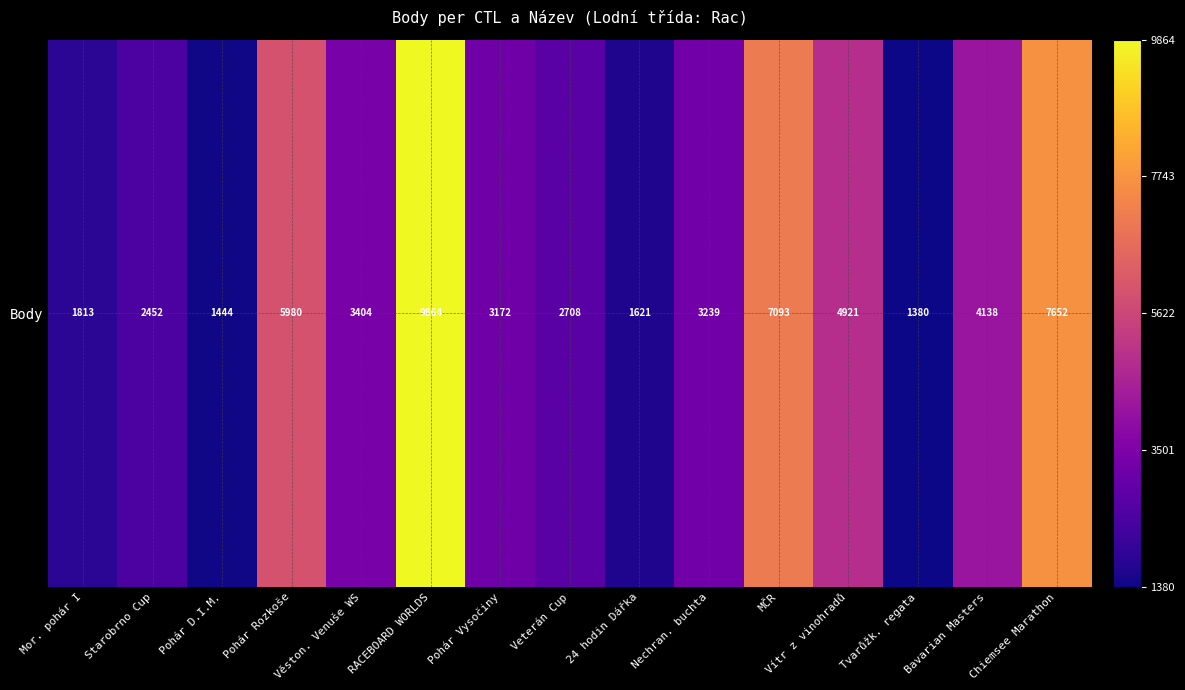

List the labels in order of value, smallest first.

Tvarůžk. regata, Pohár D.I.M., 24 hodin Dářka, Mor. pohár I, Starobrno Cup, Veterán Cup, Pohár Vysočiny, Nechran. buchta, Věston. Venuše WS, Bavarian Masters, Vítr z vinohradů, Pohár Rozkoše, MČR, Chiemsee Marathon, RACEBOARD WORLDS